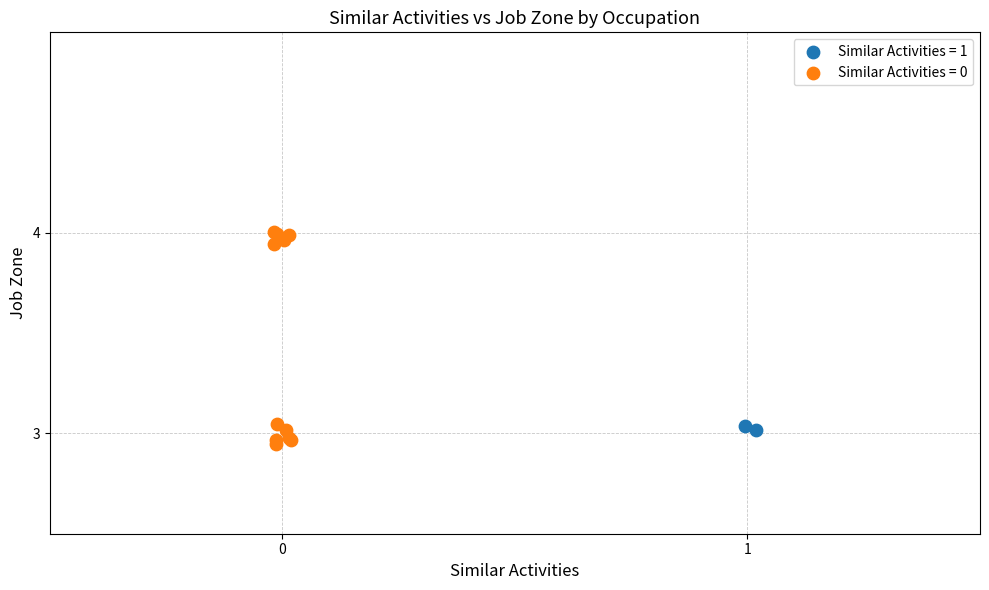

What are all the series names shown in the legend?

Similar Activities = 1, Similar Activities = 0